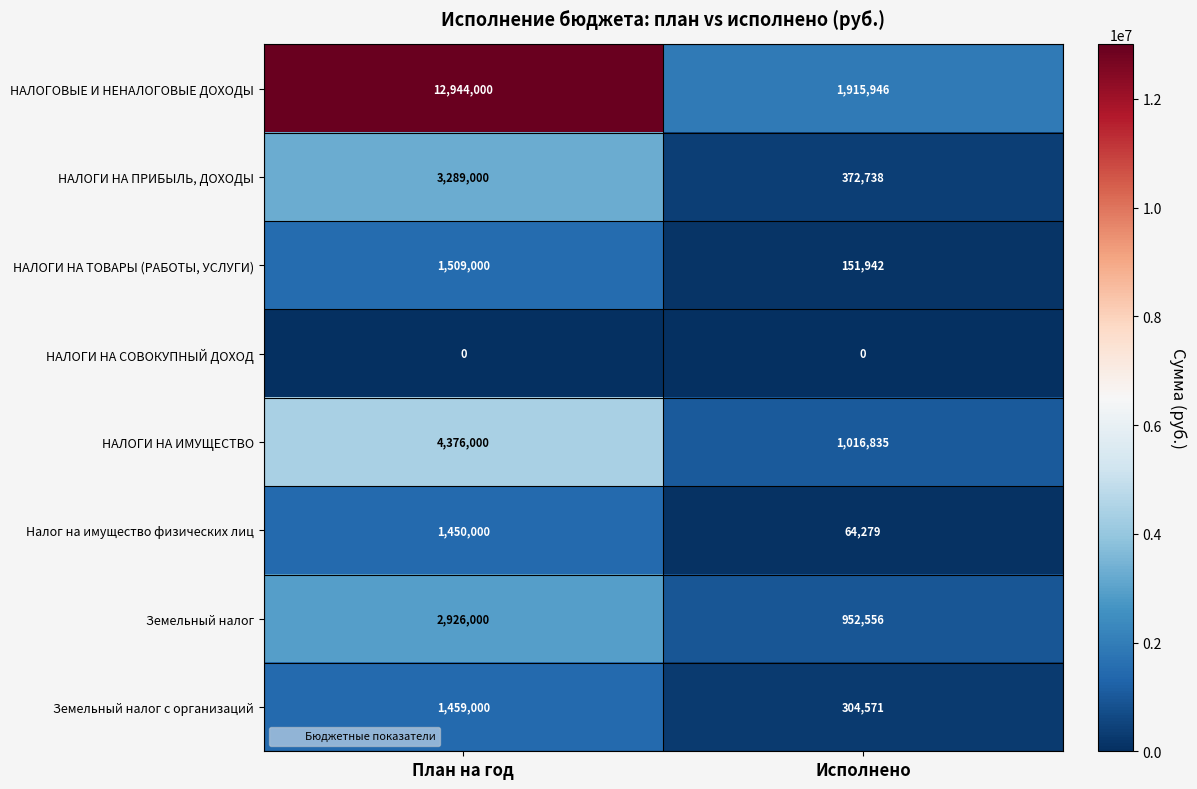

Reading left to right, list all the values displayed in this chart.

НАЛОГОВЫЕ И НЕНАЛОГОВЫЕ ДОХОДЫ: План на год=12944000	Исполнено=1915946
НАЛОГИ НА ПРИБЫЛЬ, ДОХОДЫ: План на год=3289000	Исполнено=372738
НАЛОГИ НА ТОВАРЫ (РАБОТЫ, УСЛУГИ): План на год=1509000	Исполнено=151942
НАЛОГИ НА СОВОКУПНЫЙ ДОХОД: План на год=0	Исполнено=0
НАЛОГИ НА ИМУЩЕСТВО: План на год=4376000	Исполнено=1016835
Налог на имущество физических лиц: План на год=1450000	Исполнено=64279
Земельный налог: План на год=2926000	Исполнено=952556
Земельный налог с организаций: План на год=1459000	Исполнено=304571